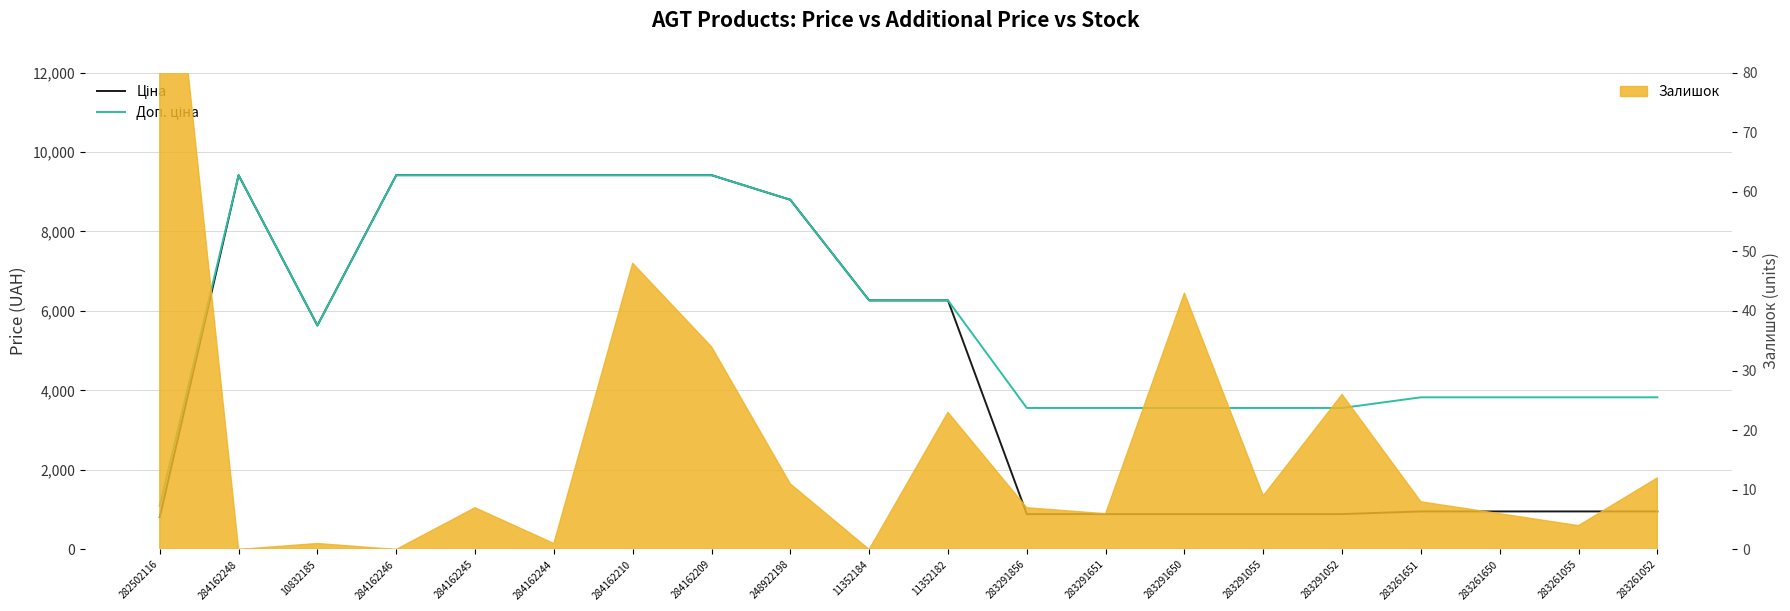

At which category does the chart reach its minimum across all series?

282502116